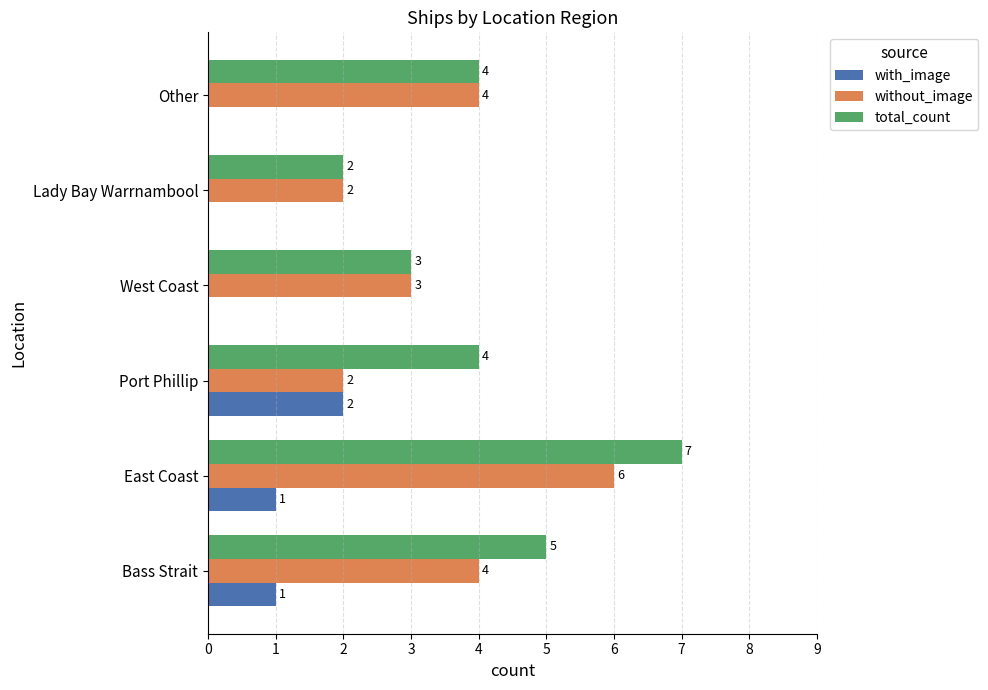

How many with_image values are between 0 and 1?

5